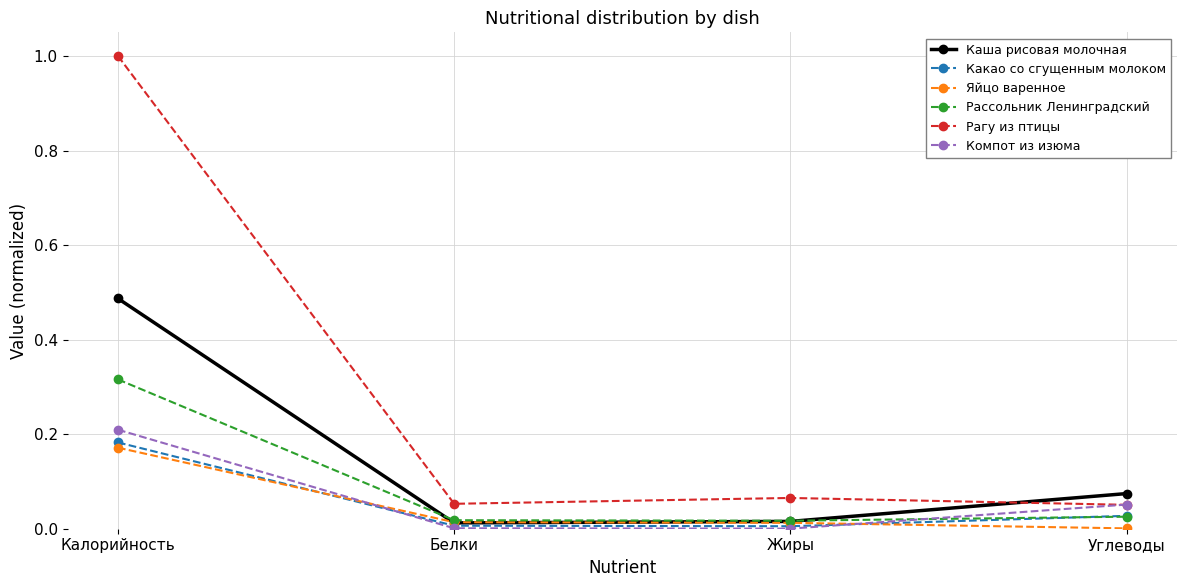

True or false: Рагу из птицы has more than 2 points higher than both neighbors.

False